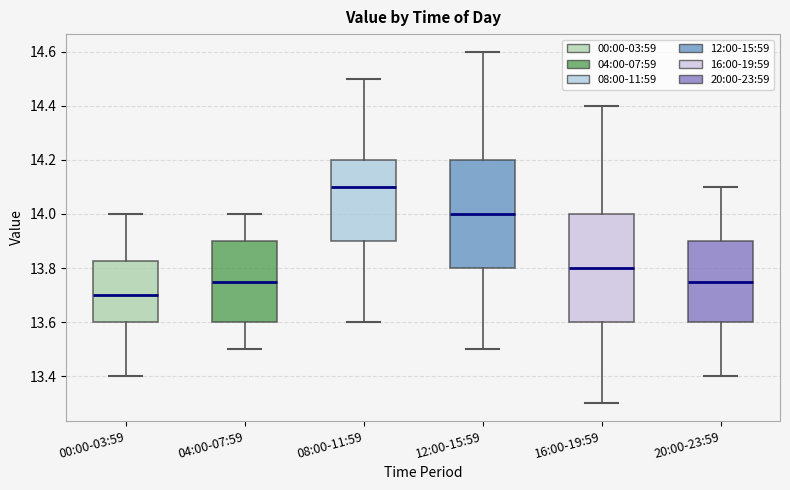

Reading left to right, read every box against the y-axis: the position of its median line, the range the box covers, and the ends of its whiskers. The values are not printed on the chart, so give them approximately, as read against the axis.

00:00-03:59: median 13.70, box 13.60 to 13.82, whiskers 13.40 to 14.00
04:00-07:59: median 13.76, box 13.60 to 13.90, whiskers 13.50 to 14.00
08:00-11:59: median 14.10, box 13.90 to 14.20, whiskers 13.60 to 14.50
12:00-15:59: median 14.00, box 13.80 to 14.20, whiskers 13.50 to 14.60
16:00-19:59: median 13.80, box 13.60 to 14.00, whiskers 13.30 to 14.40
20:00-23:59: median 13.76, box 13.60 to 13.90, whiskers 13.40 to 14.10